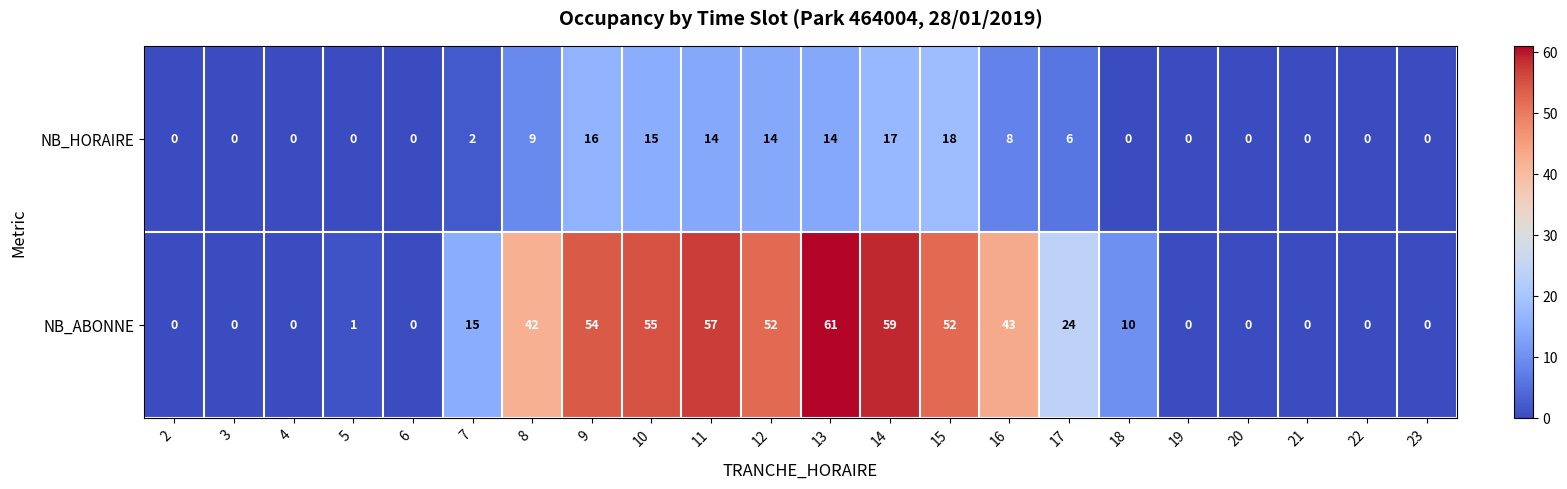

True or false: NB_HORAIRE has a value of -12 at 21.

False